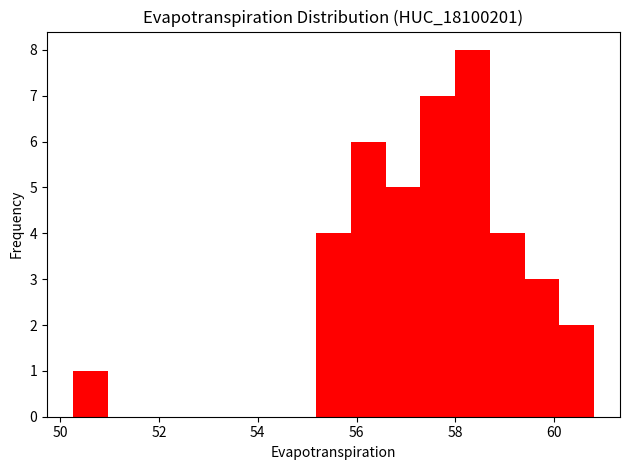

Read against the x-axis, roughly where is the centre of the tallest bar?

58.4